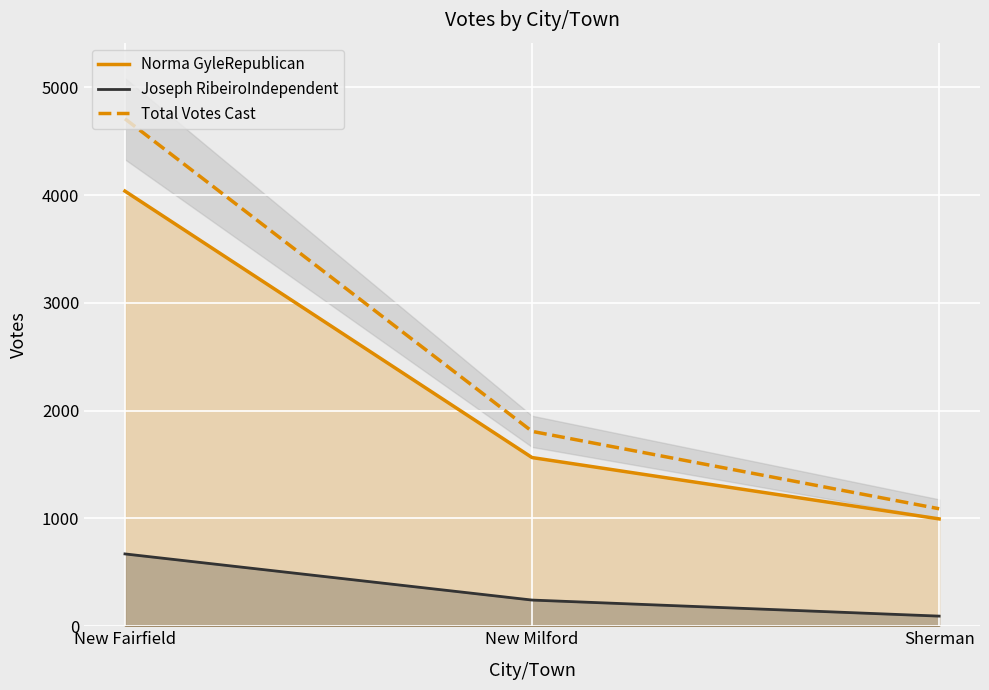

Reading left to right, extract all data points from this chart.

Norma GyleRepublican: 4037	1565	996
Joseph RibeiroIndependent: 671	243	94
Total Votes Cast: 4708	1808	1090